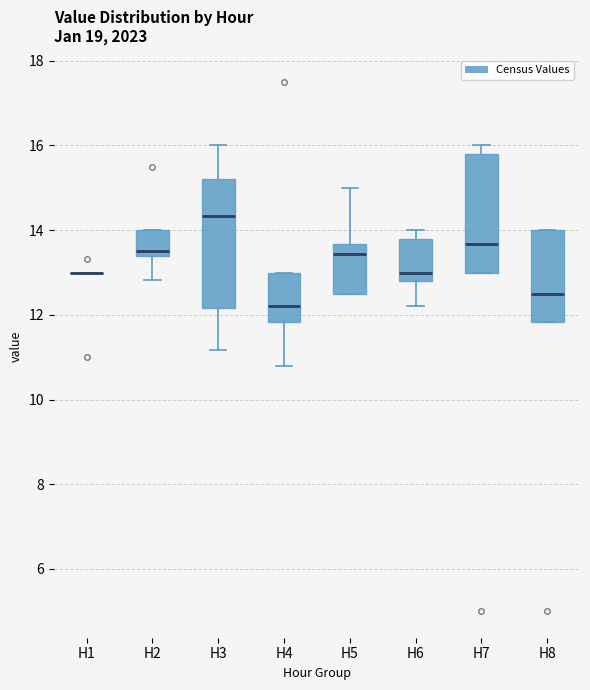

Reading left to right, transcribe this box plot: for each box, give where its median line is, the range the box spans, and where its two whiskers end, as read against the y-axis. The values are not printed on the chart, so give them approximately, as read against the axis.

H1: box collapsed to a line at 13.0, whiskers 13.0 to 13.0
H2: median 13.6, box 13.4 to 14.0, whiskers 12.8 to 14.0
H3: median 14.4, box 12.2 to 15.2, whiskers 11.2 to 16.0
H4: median 12.2, box 11.8 to 13.0, whiskers 10.8 to 13.0
H5: median 13.4, box 12.6 to 13.6, whiskers 12.6 to 15.0
H6: median 13.0, box 12.8 to 13.8, whiskers 12.2 to 14.0
H7: median 13.6, box 13.0 to 15.8, whiskers 13.0 to 16.0
H8: median 12.6, box 11.8 to 14.0, whiskers 11.8 to 14.0